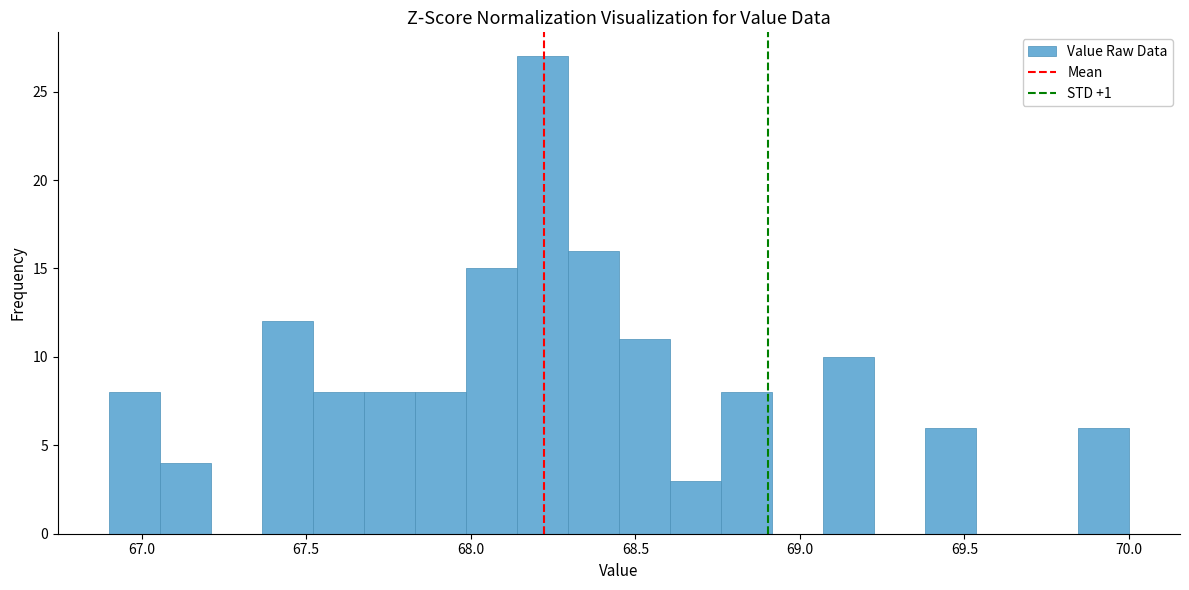

Read against the x-axis, roughly where is the centre of the tallest bar?

68.20